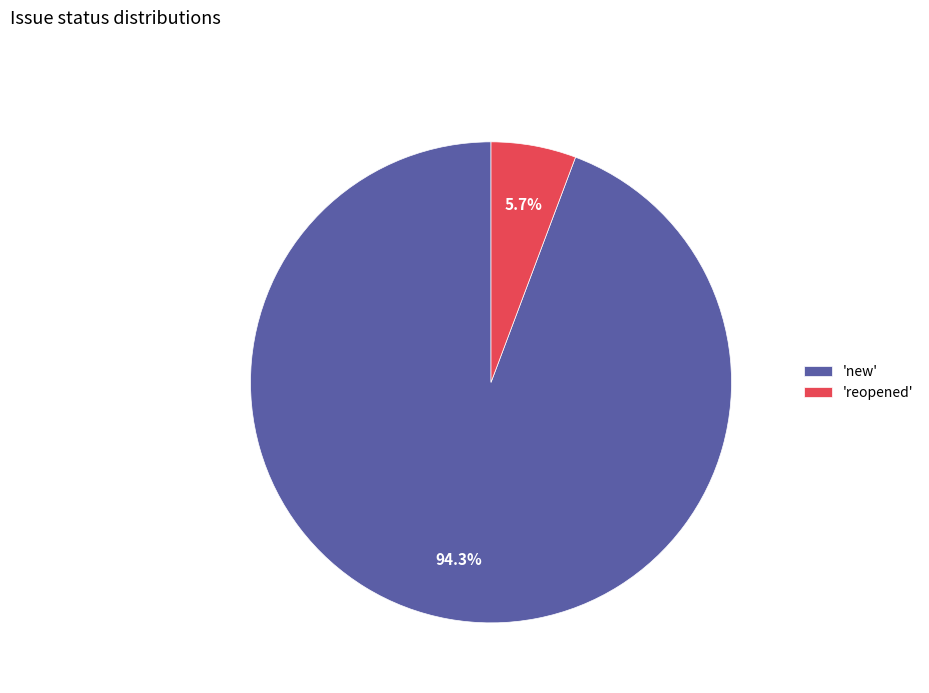

Is the sum of 'reopened' and 'new' greater than half?

Yes